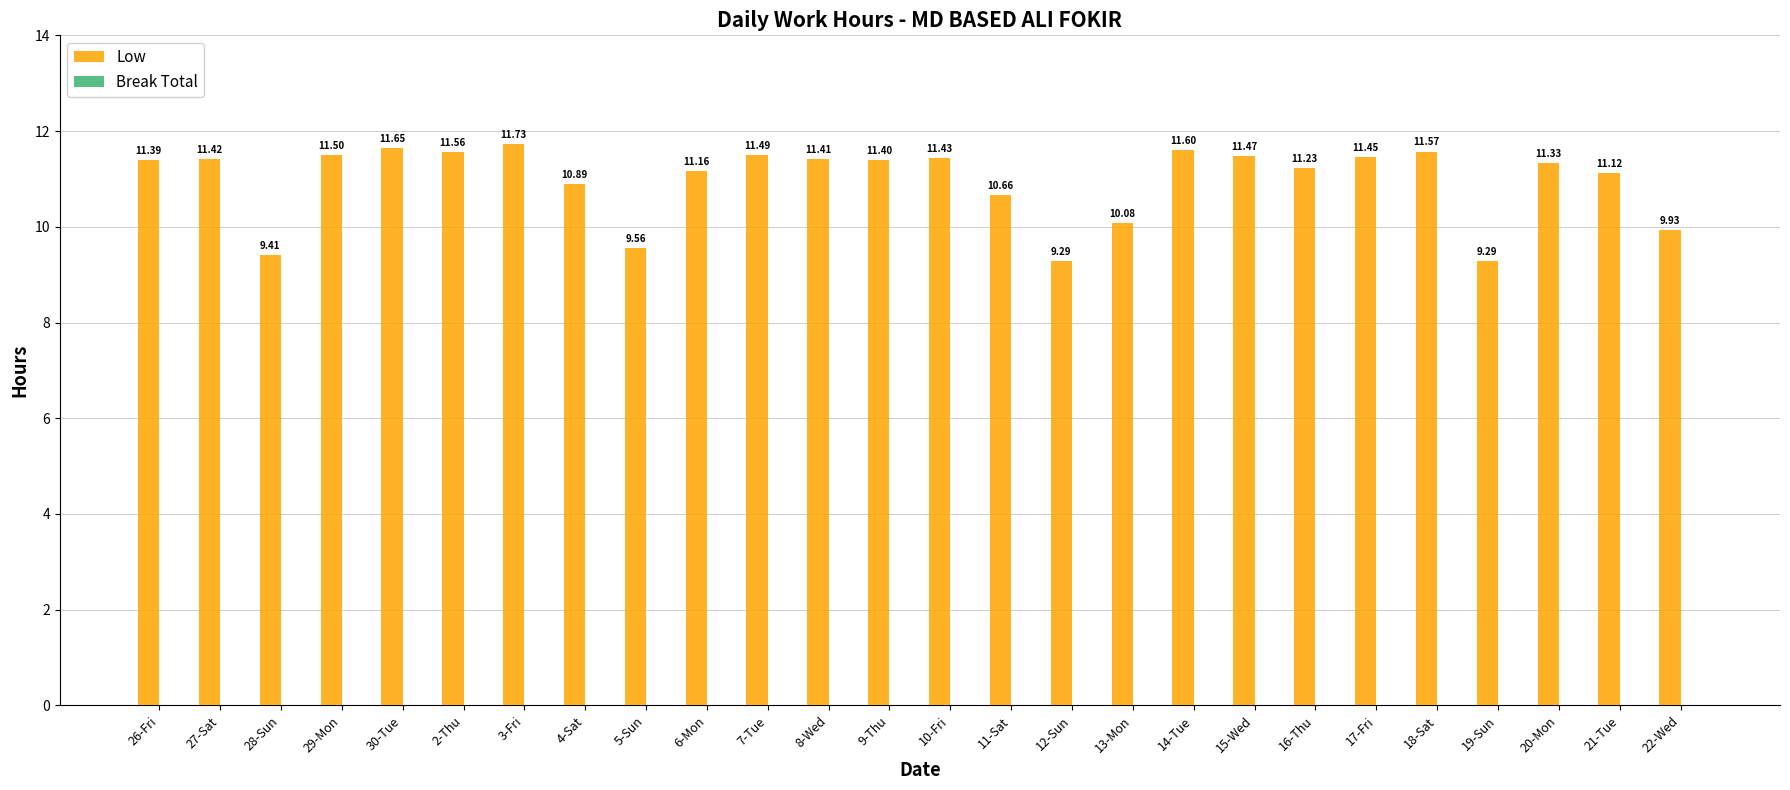

What is the average value?

11.0